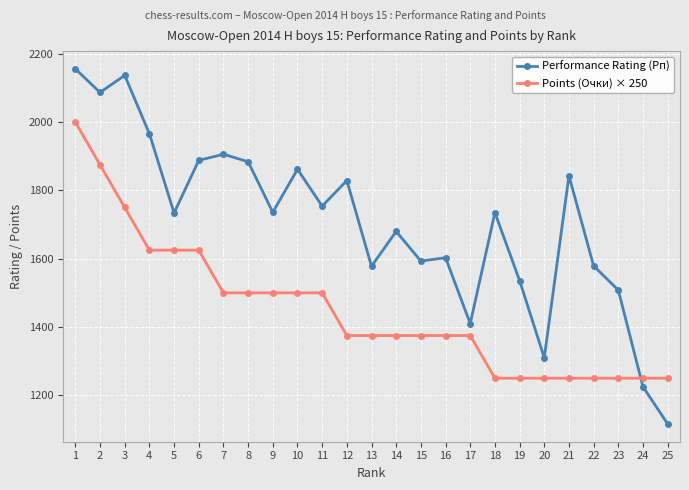

Rank the series by their maximum value, from highest to lowest.

Performance Rating (Рп), Points (Очки) × 250